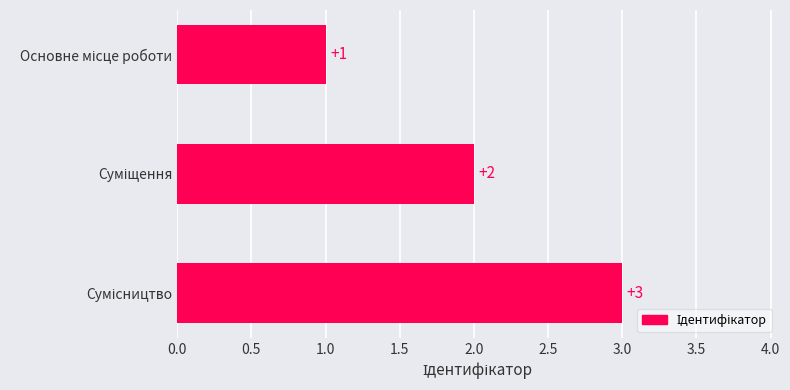

What is the smallest value displayed?

1